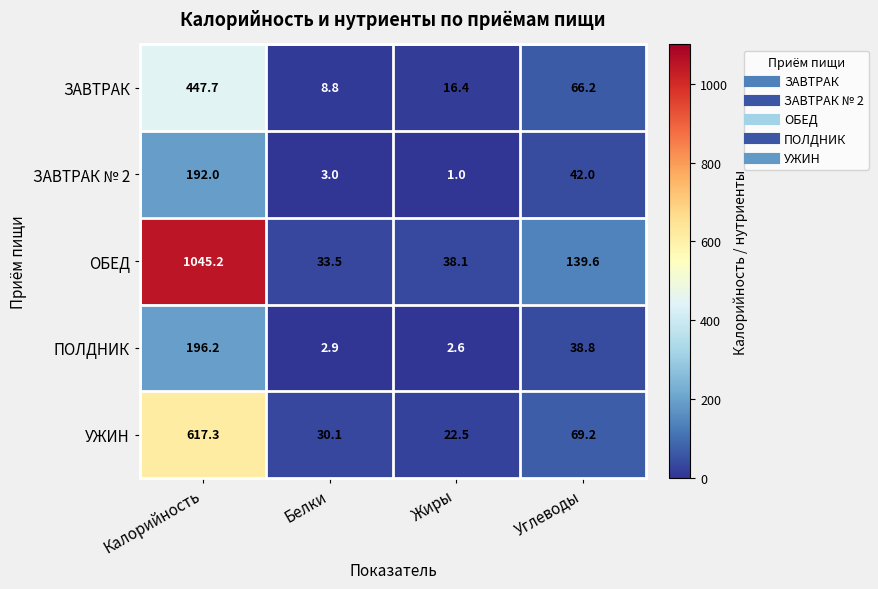

How many series are shown in this chart?

5